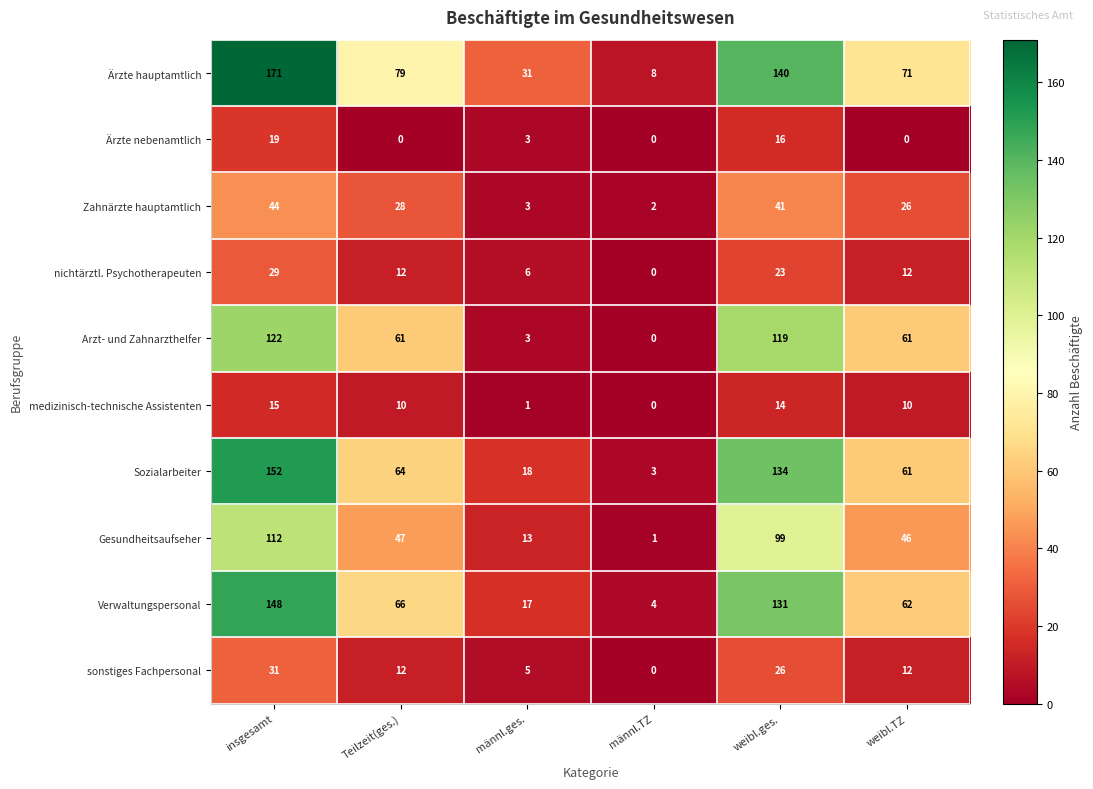

What is the difference between the Verwaltungspersonal values at männl.TZ and weibl.ges.?

127